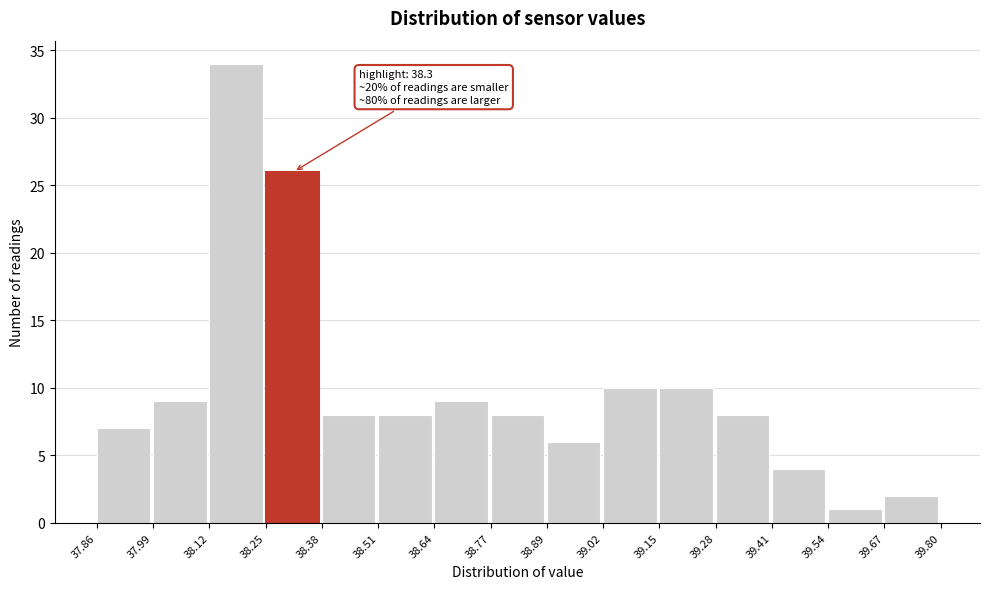

Over which range of the x-axis is the bar tallest?

38.12 to 38.25